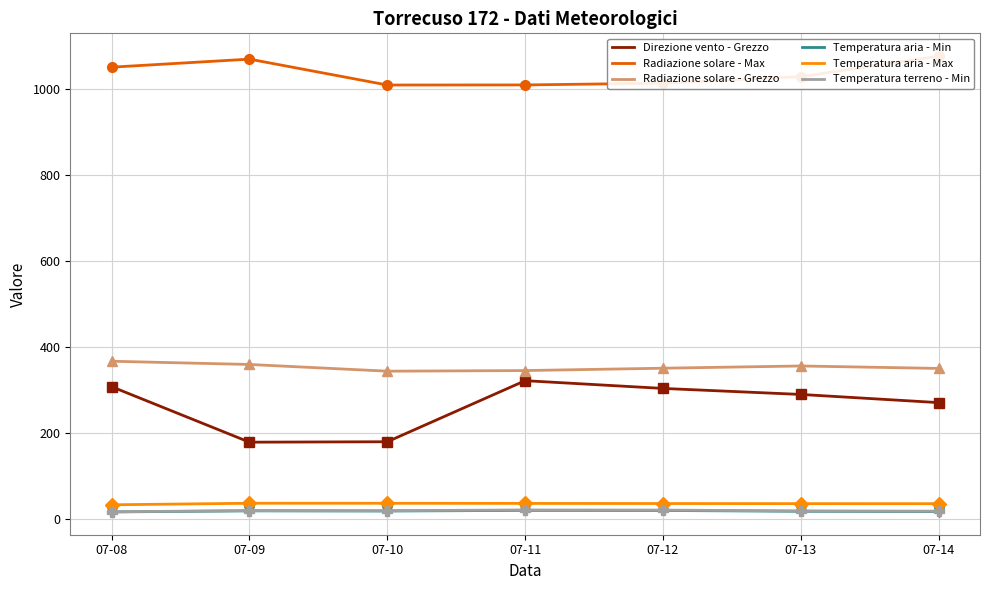

True or false: Direzione vento - Grezzo and Temperatura aria - Min cross at least once.

False